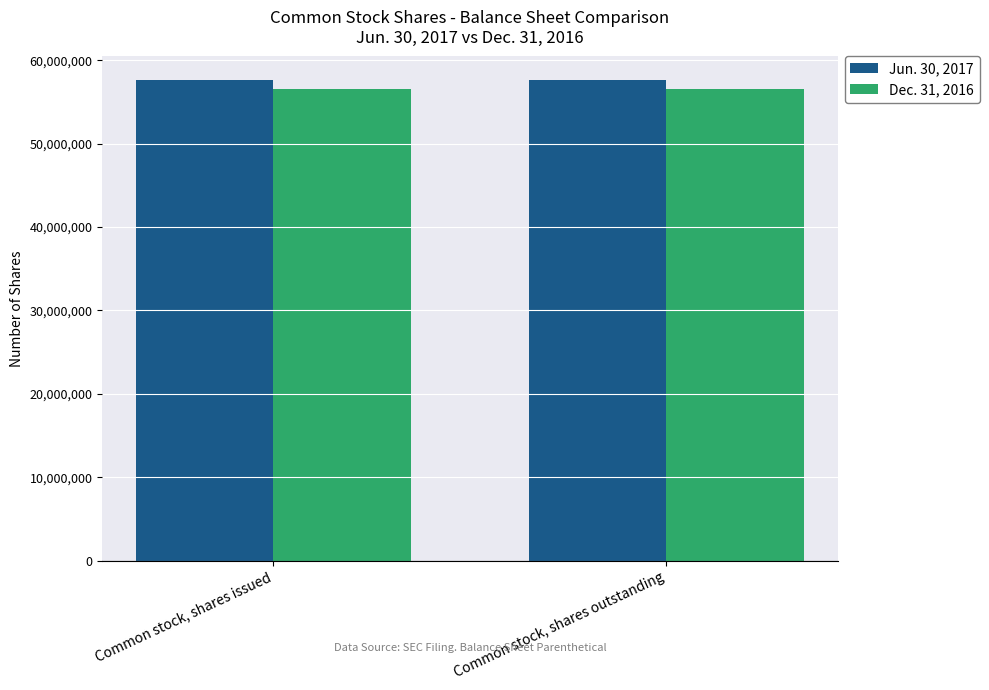

Reading right to left, transcribe all the data shown in this chart.

Jun. 30, 2017: Common stock, shares outstanding=57576731	Common stock, shares issued=57576731
Dec. 31, 2016: Common stock, shares outstanding=56544218	Common stock, shares issued=56544218